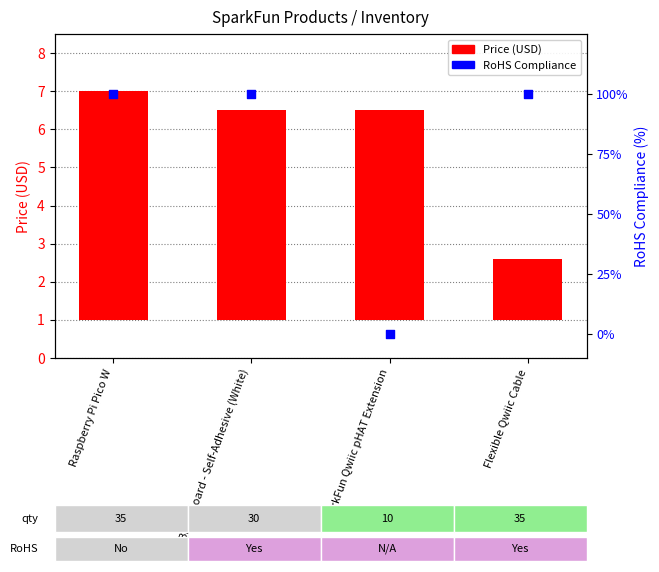

Which series has the widest spread of Y values?

RoHS Compliance